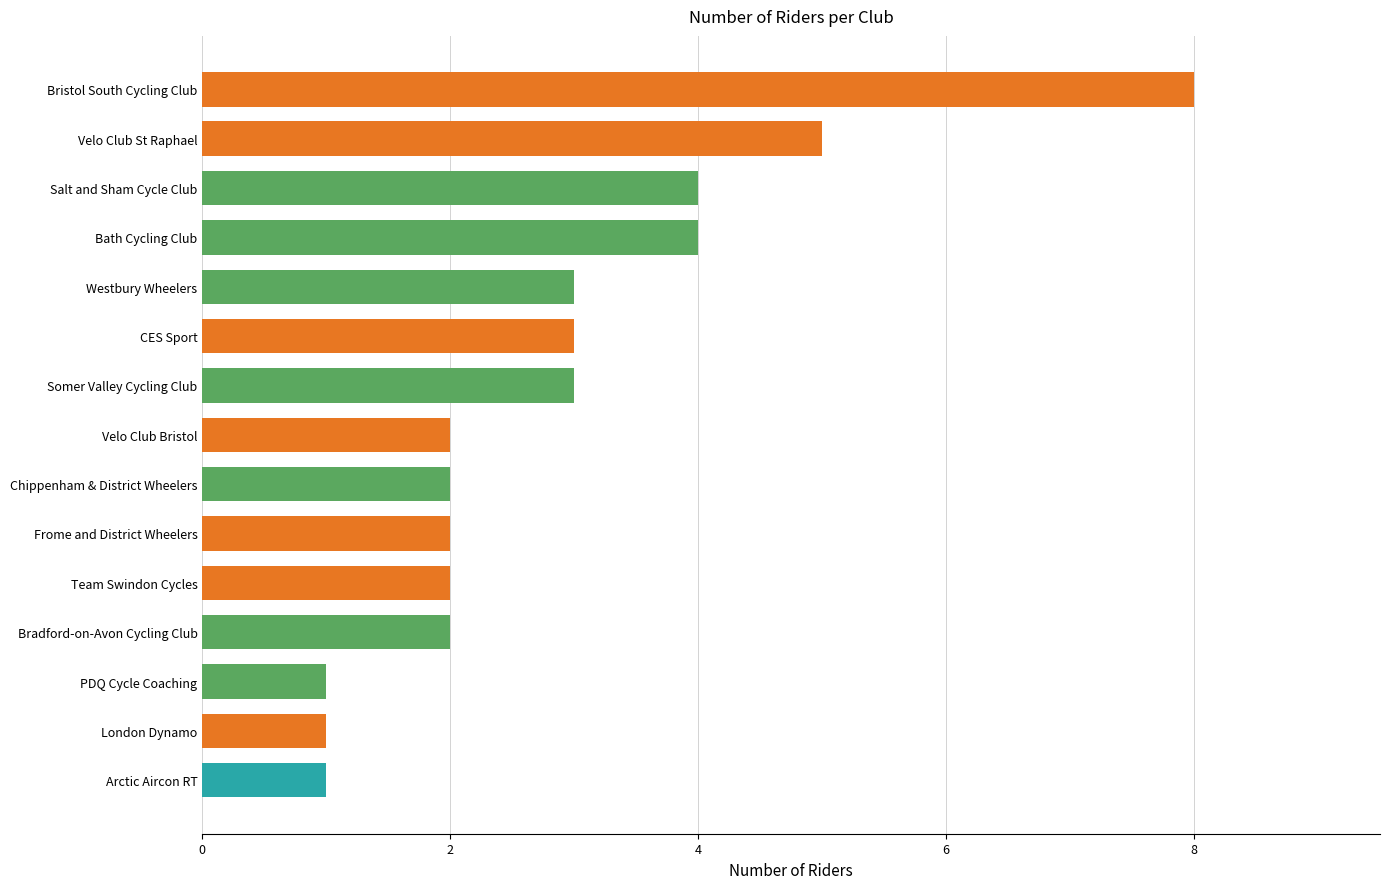

Approximately how many times larger is the value at Bath Cycling Club compared to Salt and Sham Cycle Club?

1.0